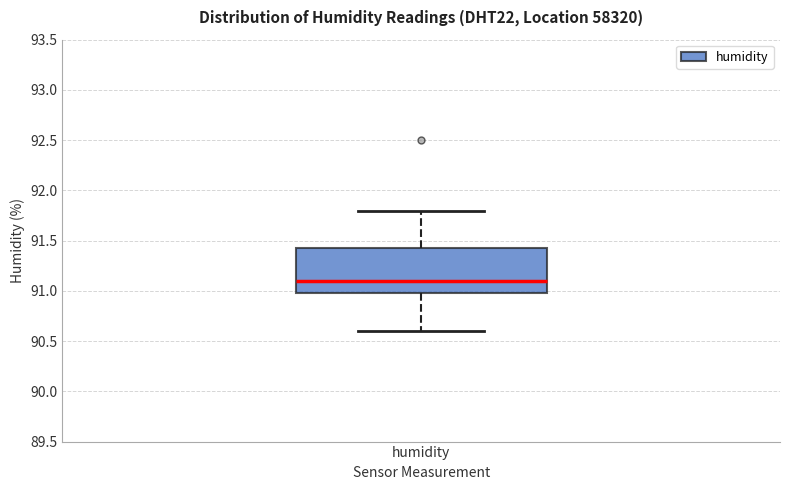

Where does the median line of the box for humidity sit on the y-axis? The values are not printed on the chart, so give them approximately, as read against the axis.

91.10